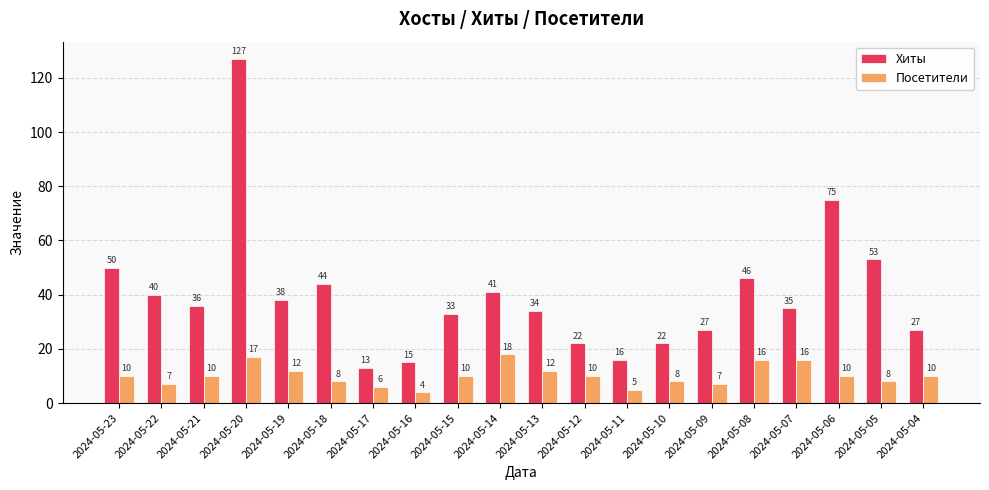

Which series has the largest range (max minus min)?

Хиты